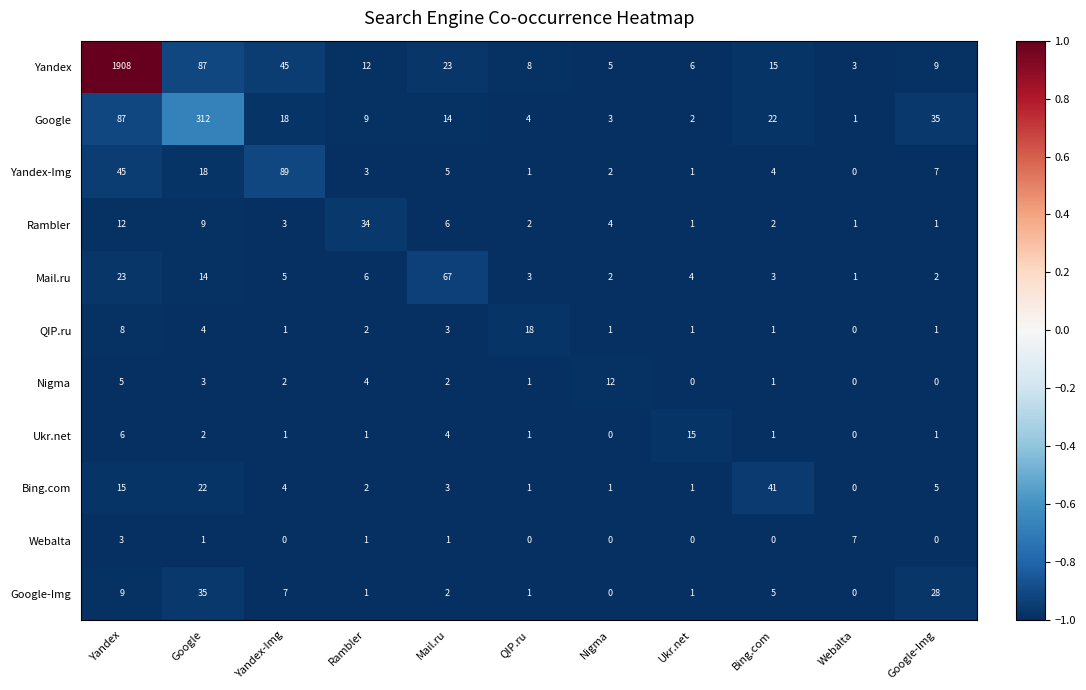

Is it true that Google-Img equals 40 at Google-Img?

False